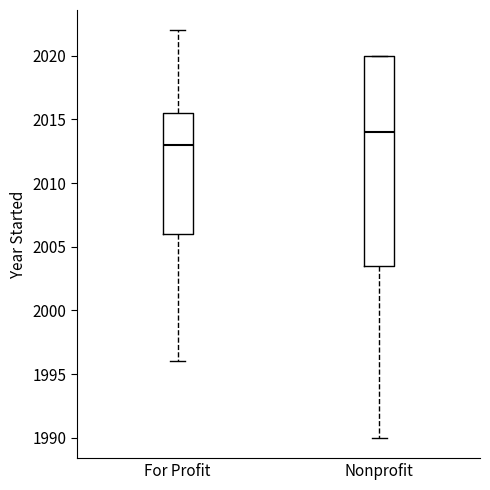

Reading left to right, read every box against the y-axis: the position of its median line, the range the box covers, and the ends of its whiskers. The values are not printed on the chart, so give them approximately, as read against the axis.

For Profit: median 2013.0, box 2006.0 to 2015.5, whiskers 1996.0 to 2022.0
Nonprofit: median 2014.0, box 2003.5 to 2020.0, whiskers 1990.0 to 2020.0